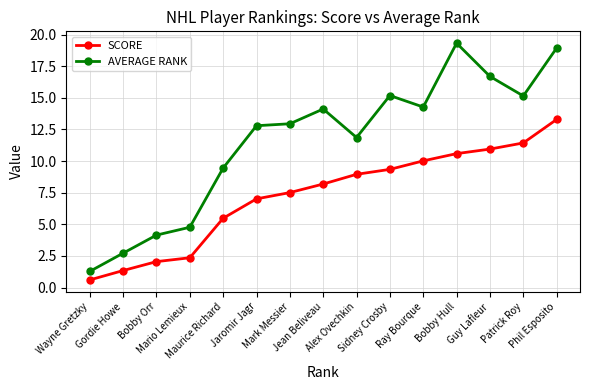

True or false: AVERAGE RANK has more than 2 interior local peaks.

True